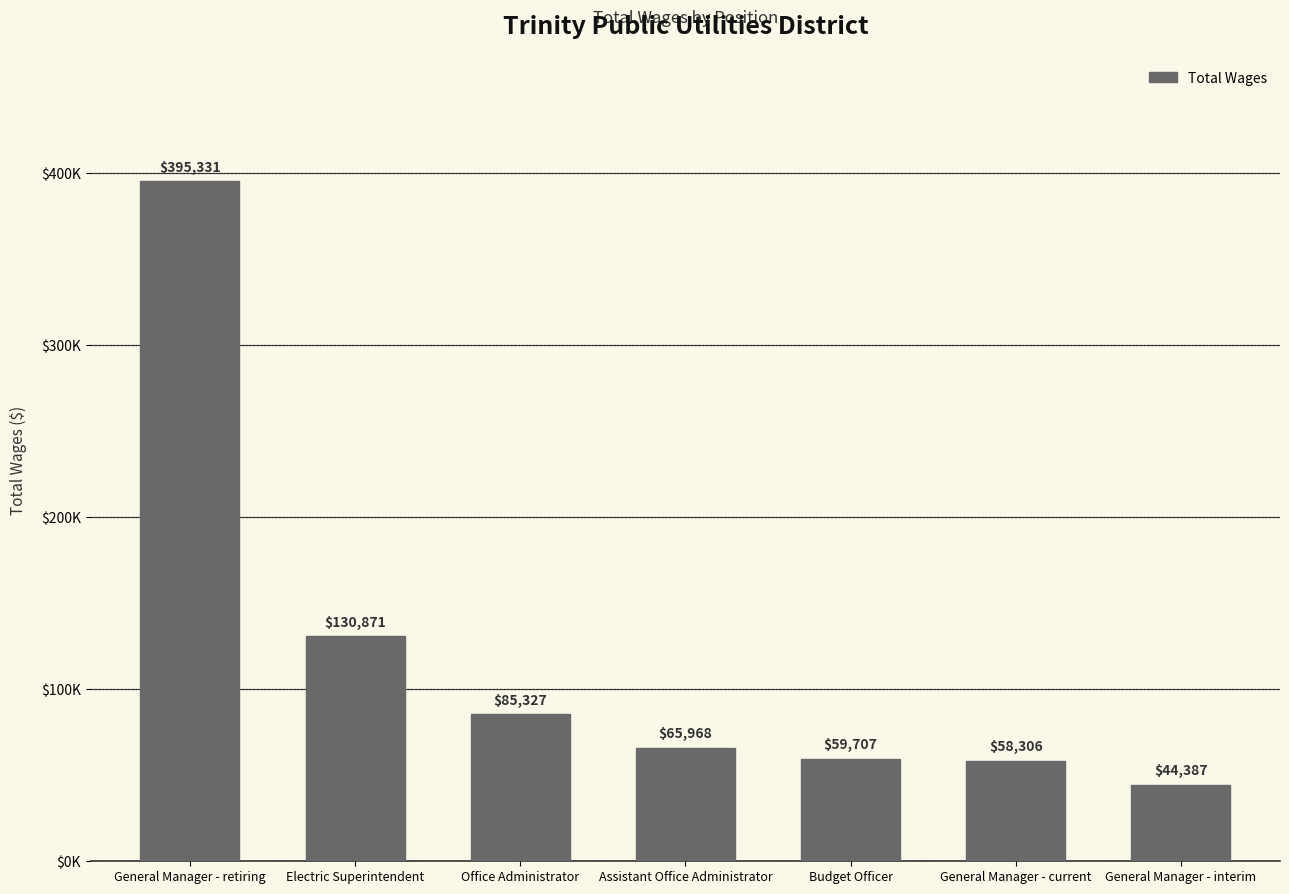

At which label is the value closest to 219859?

Electric Superintendent